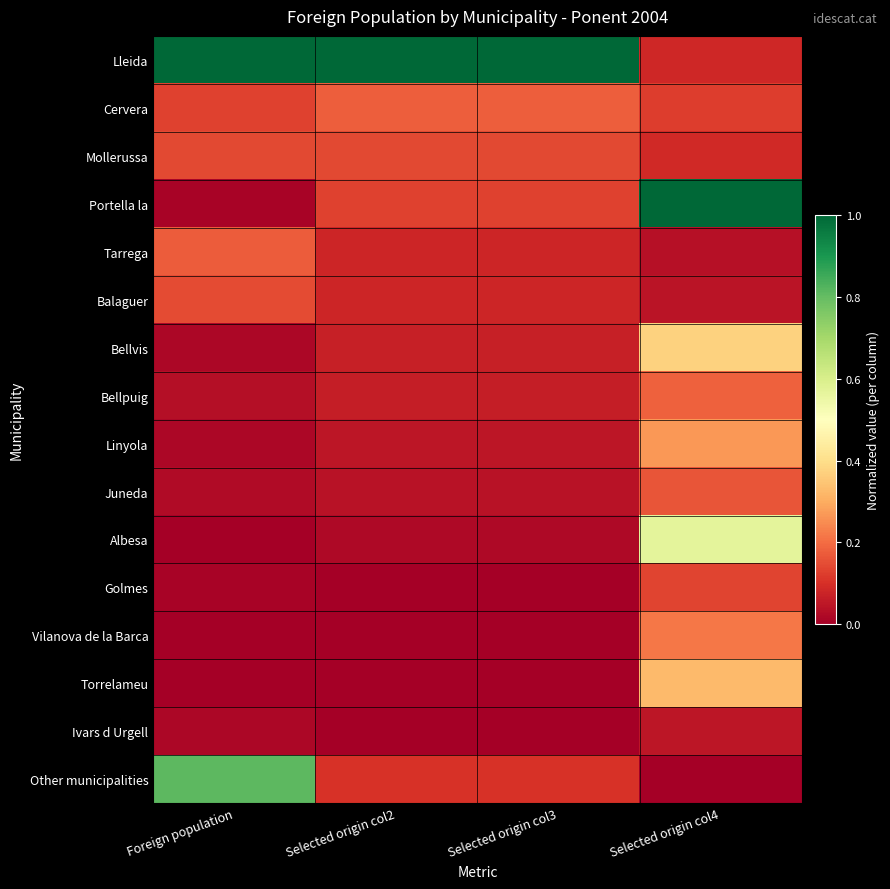

At Selected origin col4, list the series in order from largest to smallest.

Portella la, Albesa, Bellvis, Torrelameu, Linyola, Vilanova de la Barca, Bellpuig, Juneda, Golmes, Cervera, Mollerussa, Lleida, Ivars d Urgell, Balaguer, Tarrega, Other municipalities